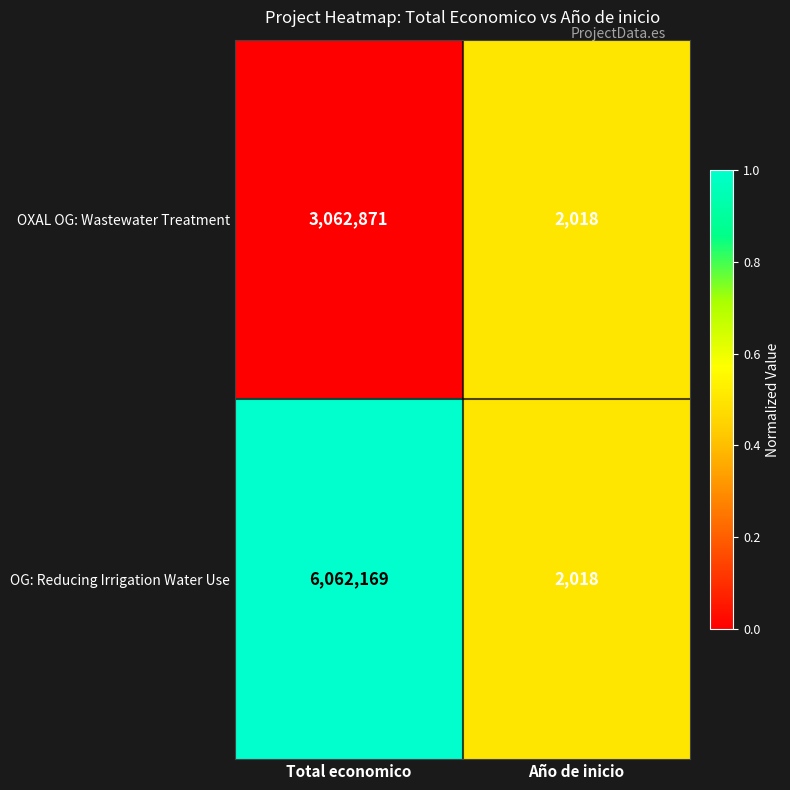

What is the lowest value of the OG: Reducing Irrigation Water Use series?

2018